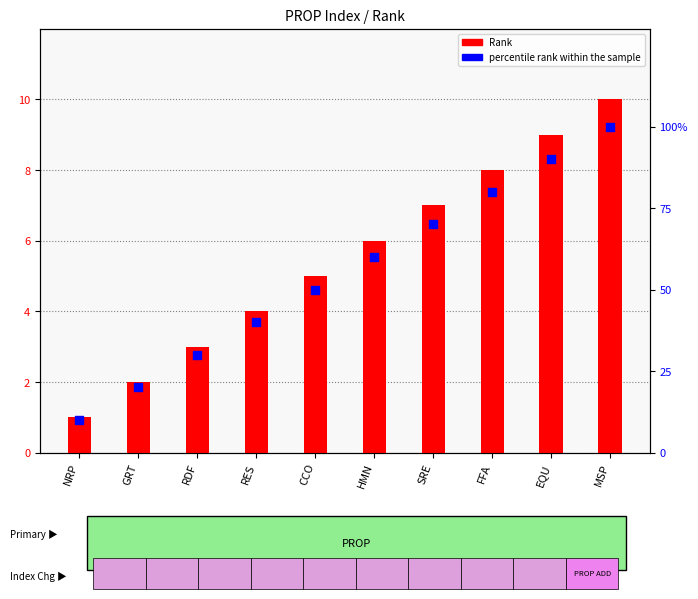

What are all the series names shown in the legend?

Rank, percentile rank within the sample